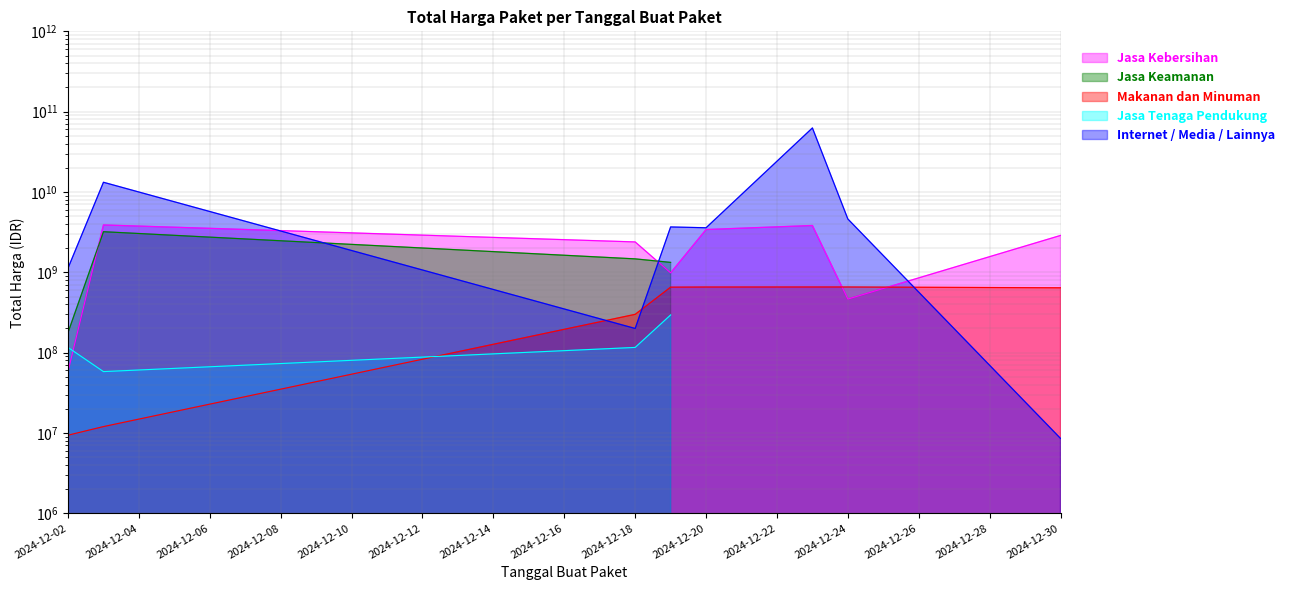

What is the approximate value of Makanan dan Minuman at 2024-12-19, to the nearest 10?

654000000